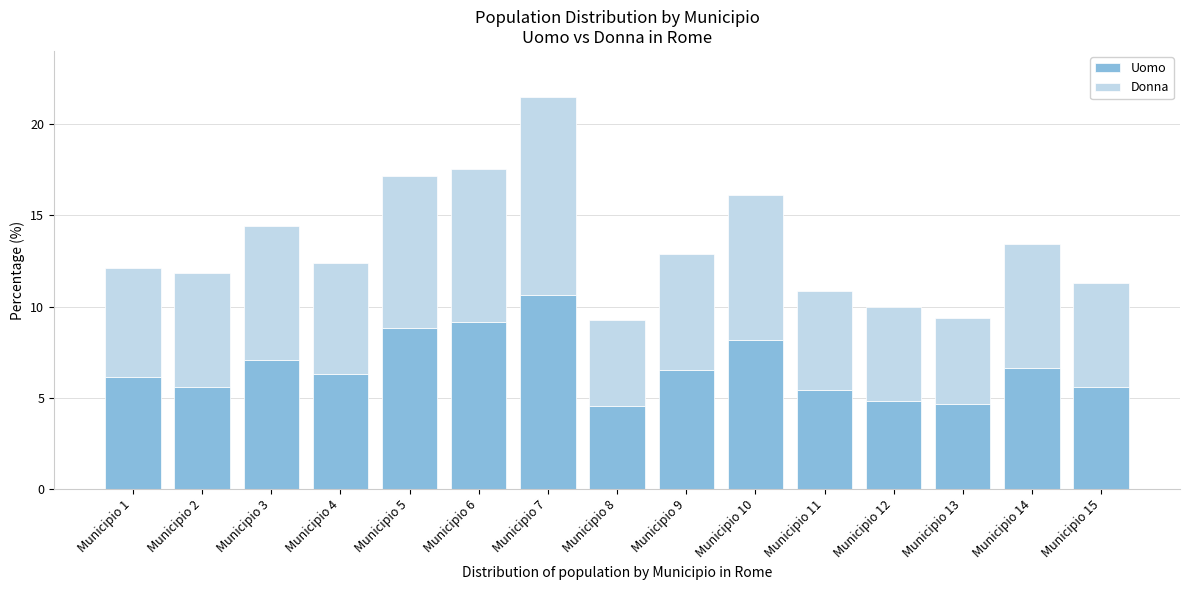

Reading right to left, transcribe the values for Uomo.

5.6	6.6	4.6	4.8	5.5	8.1	6.5	4.6	10.7	9.1	8.8	6.3	7.1	5.6	6.1